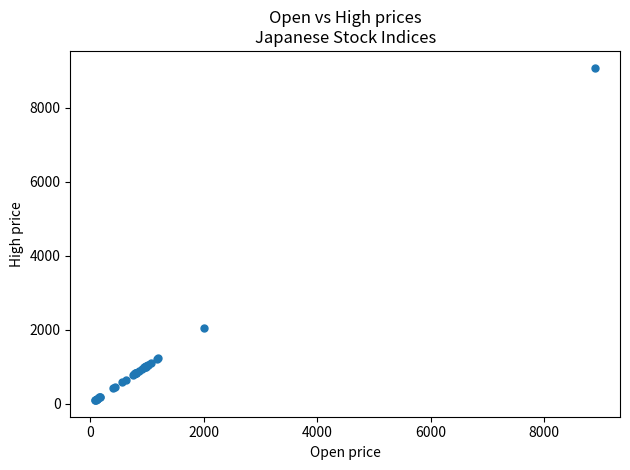

What Y value in the scatter plot is closest to 4593?

2052.5